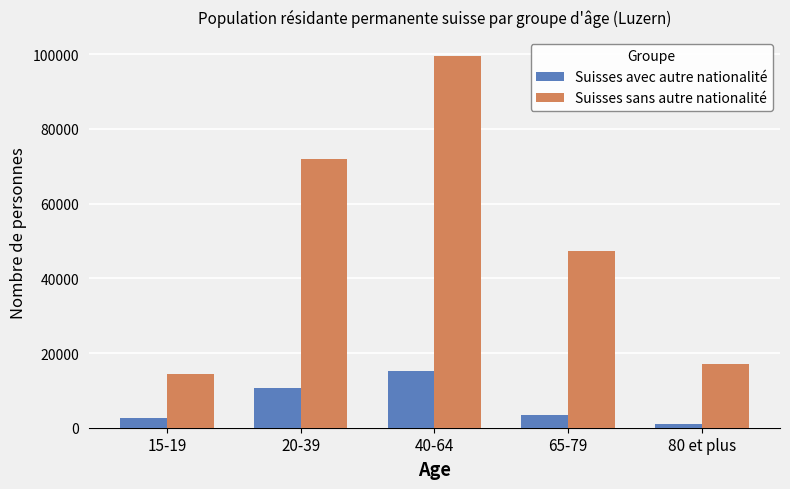

What is the approximate value of Suisses sans autre nationalité at 20-39?

71905.6